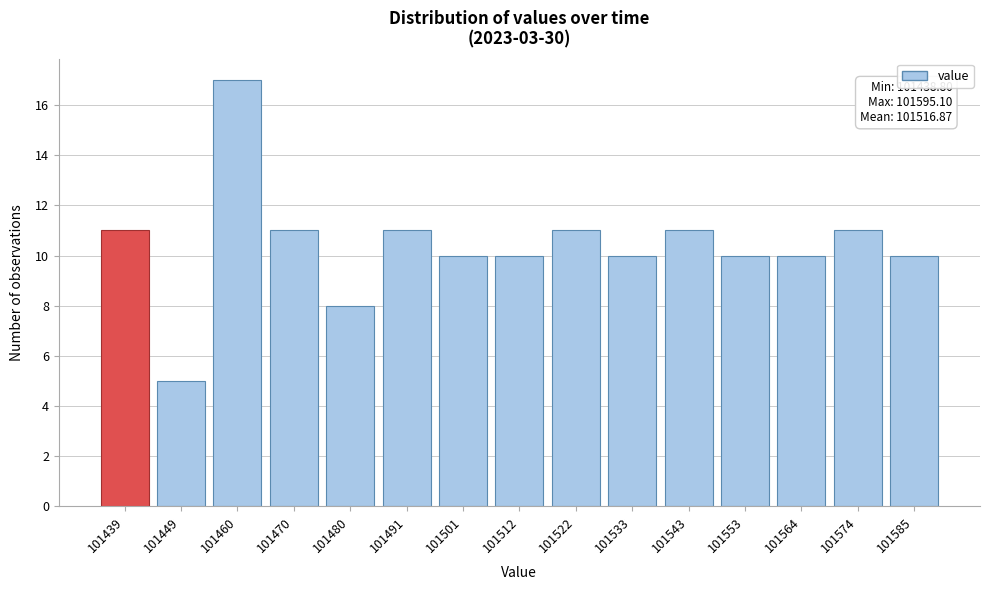

Reading left to right, extract all data points from this chart.

11	5	17	11	8	11	10	10	11	10	11	10	10	11	10